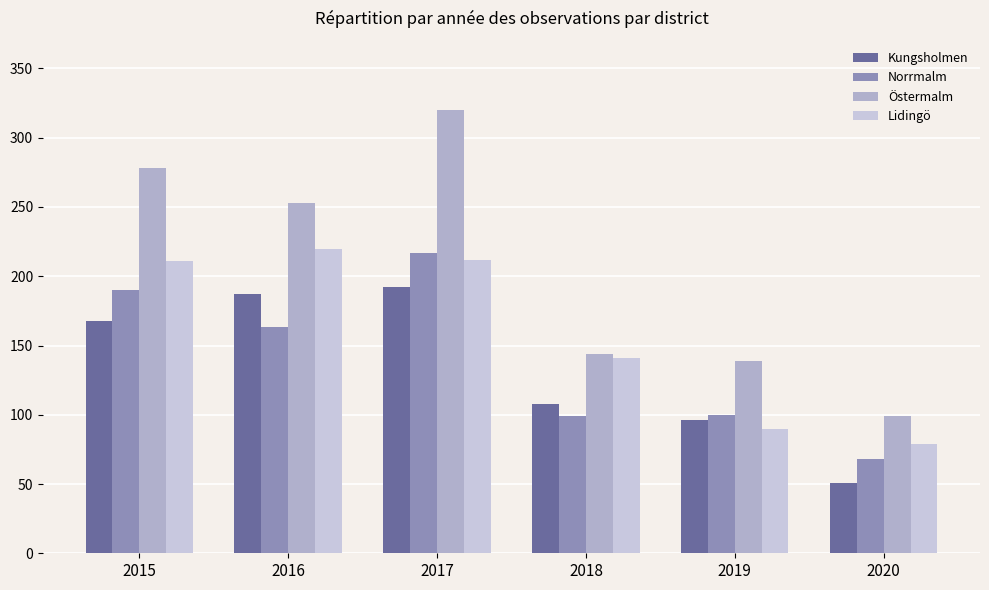

Count the number of categories in the chart.

6